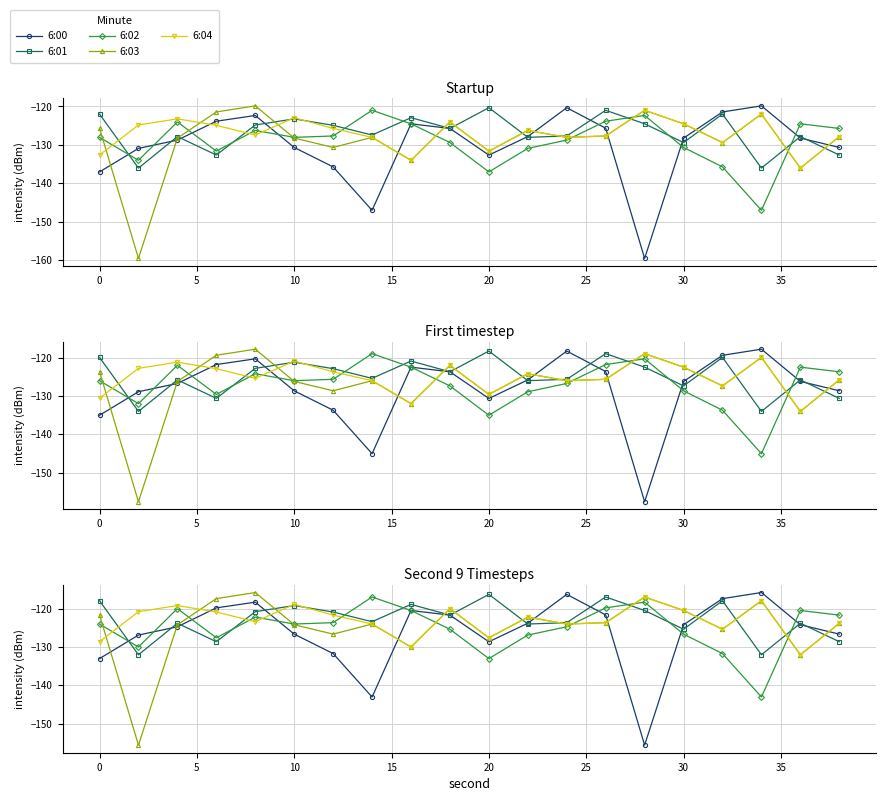

What is the label of the 18th point from the left?

17